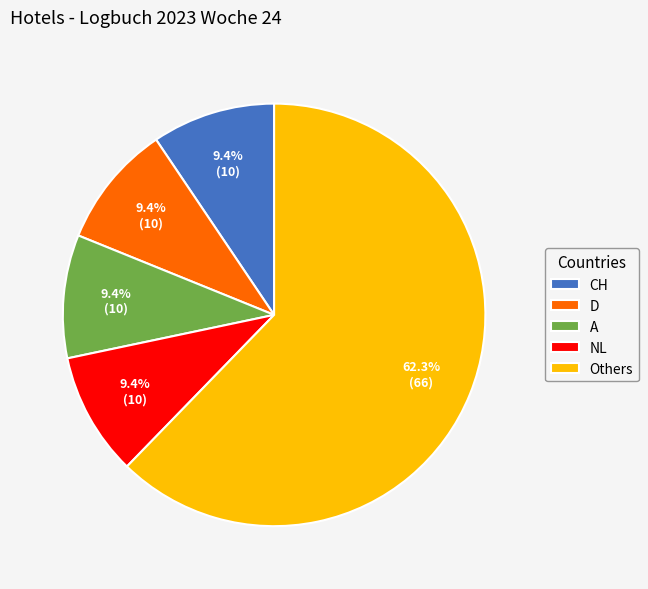

Which has a higher value, Others or A?

Others